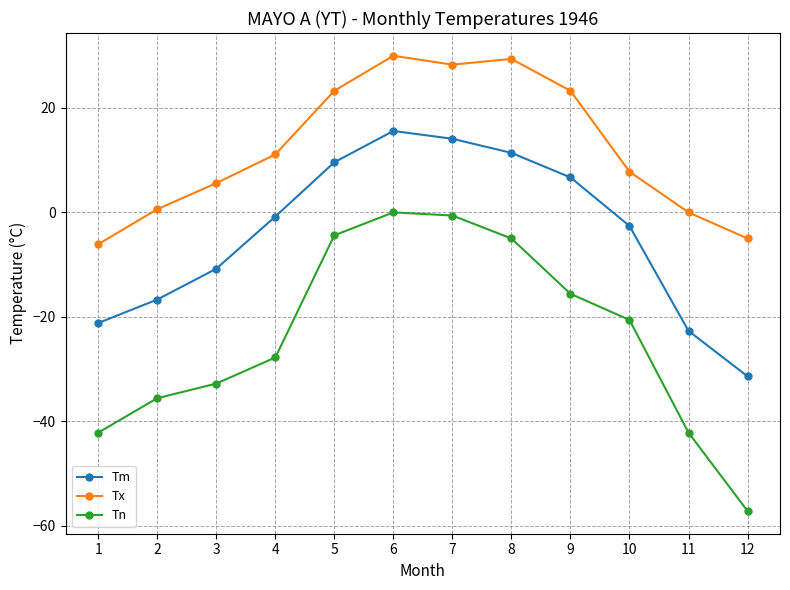

The value of Tm at 8 is 11.4. True or false?

True